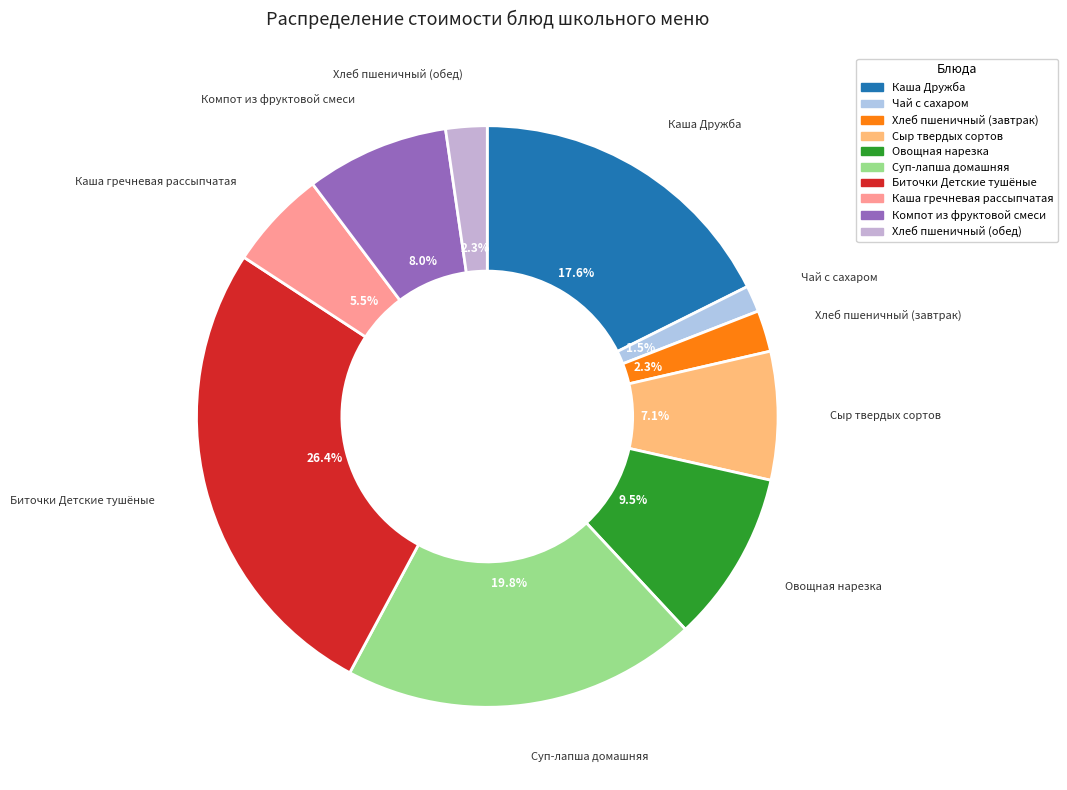

Count the number of slices in the pie.

10